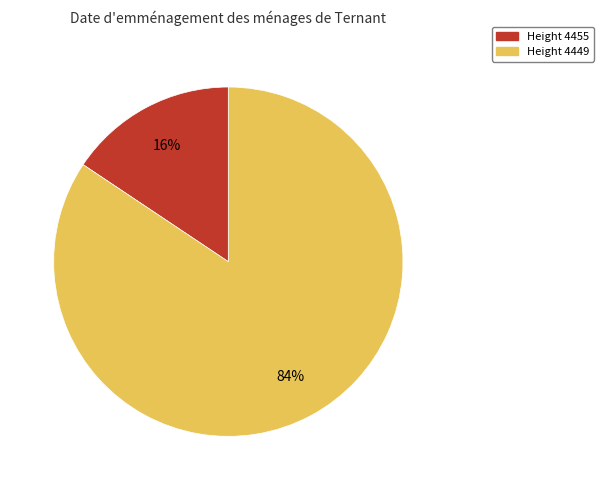

To the nearest percent, what is the average slice percentage?

50%